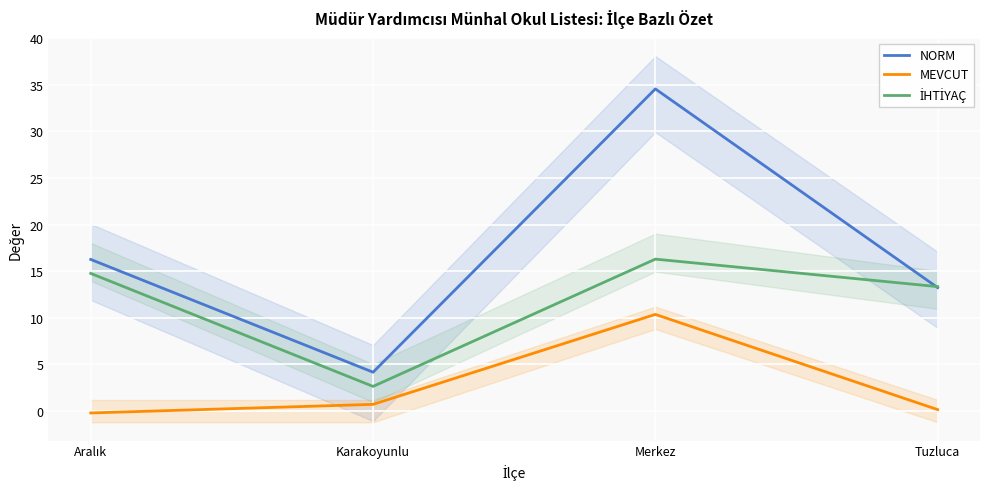

In NORM, how many points are lower than both neighbors (excluding endpoints)?

1